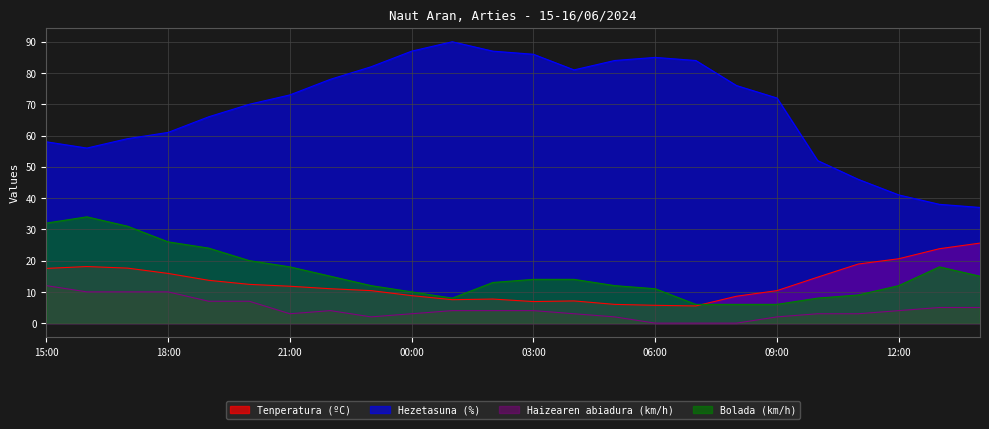

What is the difference between the maximum and second lowest values in the Hezetasuna (%) series?

52.0